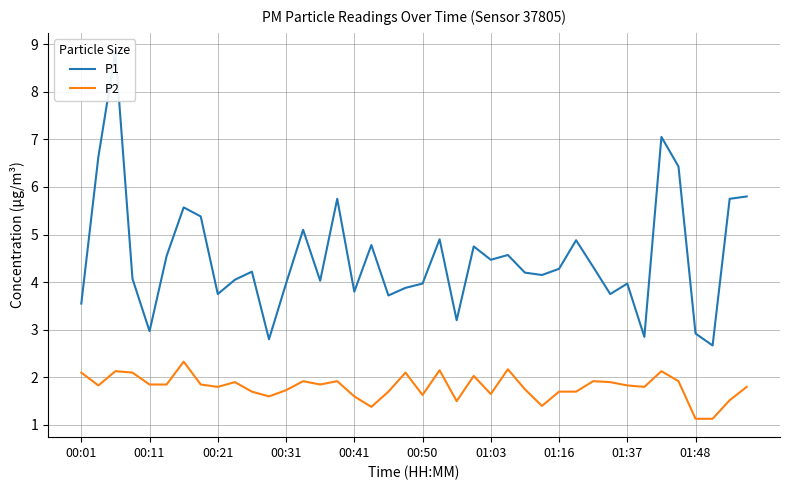

Reading left to right, transcribe all the data shown in this chart.

P1: 3.5	6.6	8.8	4.1	3.0	4.5	5.6	5.4	3.8	4.0	4.2	2.8	4.0	5.1	4.0	5.8	3.8	4.8	3.7	3.9	4.0	4.9	3.2	4.8	4.5	4.6	4.2	4.2	4.3	4.9	4.3	3.8	4.0	2.9	7.0	6.4	2.9	2.7	5.8	5.8
P2: 2.1	1.8	2.1	2.1	1.9	1.9	2.3	1.9	1.8	1.9	1.7	1.6	1.7	1.9	1.9	1.9	1.6	1.4	1.7	2.1	1.6	2.1	1.5	2.0	1.6	2.2	1.8	1.4	1.7	1.7	1.9	1.9	1.8	1.8	2.1	1.9	1.1	1.1	1.5	1.8